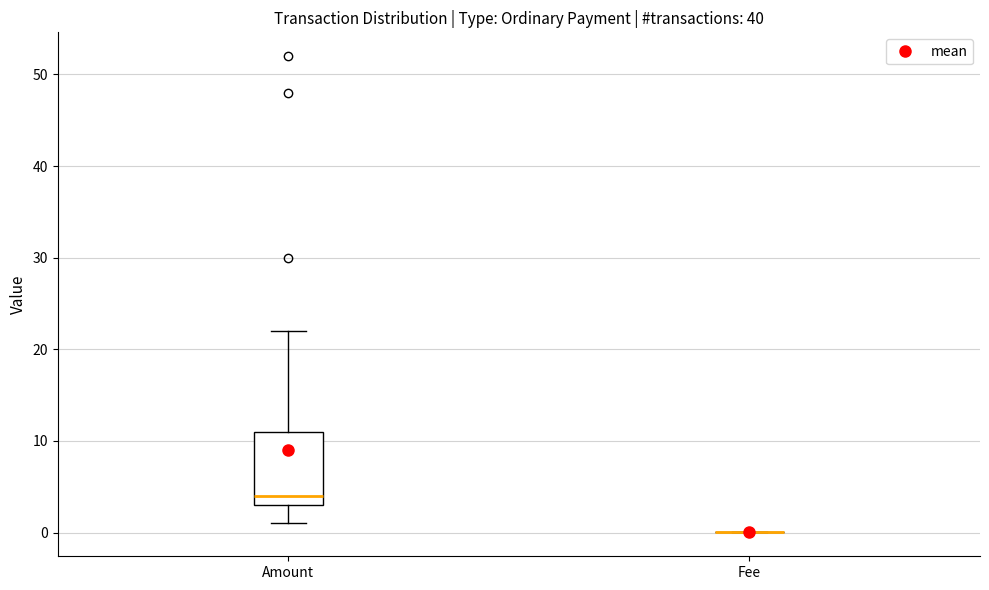

Where is the upper edge of the box for Amount on the y-axis? The values are not printed on the chart, so give them approximately, as read against the axis.

11